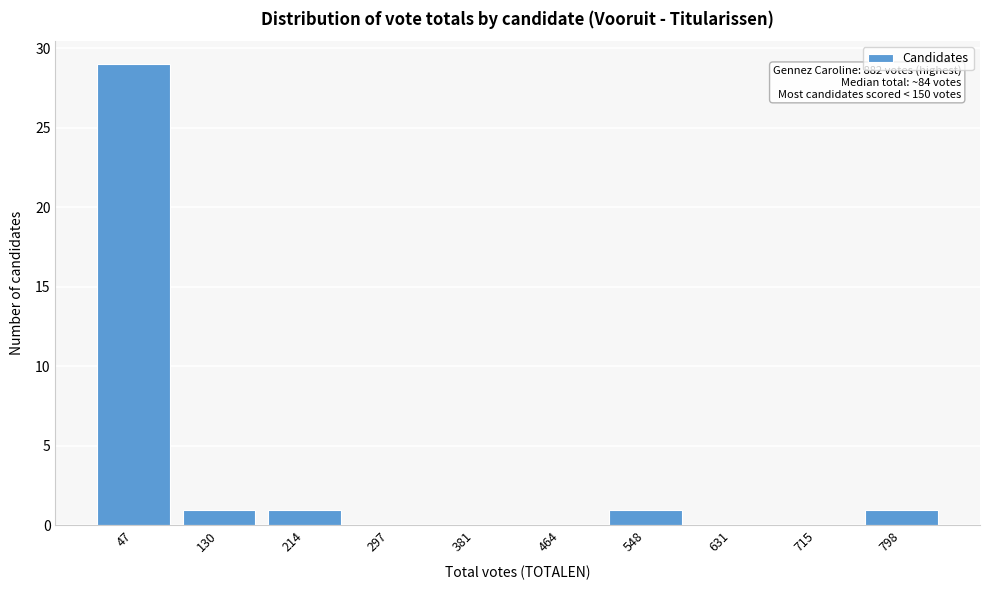

Reading left to right, extract all data points from this chart.

47=29	130=1	214=1	297=0	381=0	464=0	548=1	631=0	715=0	798=1